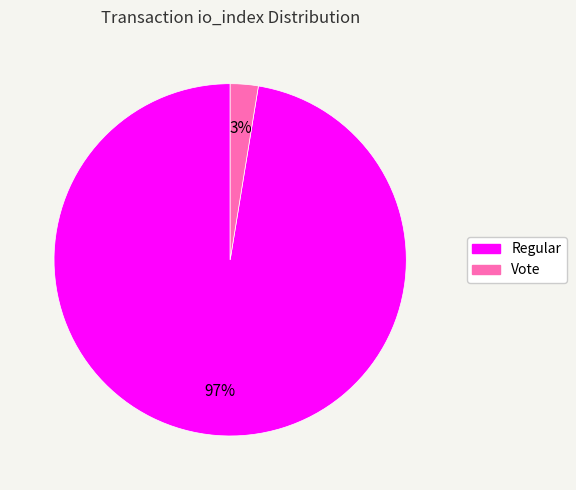

Which category has the biggest portion of the pie?

Regular